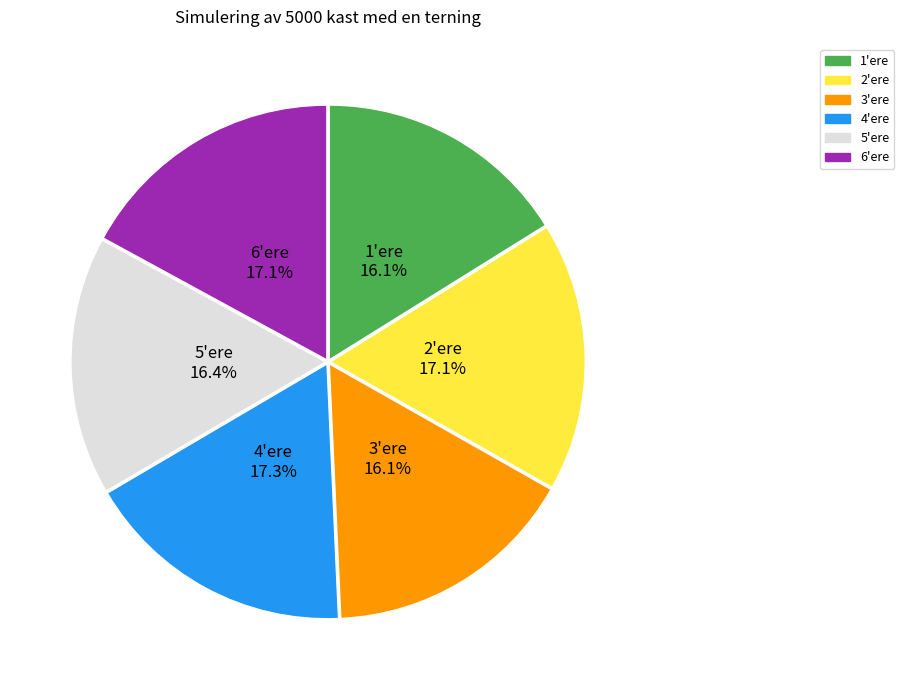

Is 3'ere the majority of the pie?

No